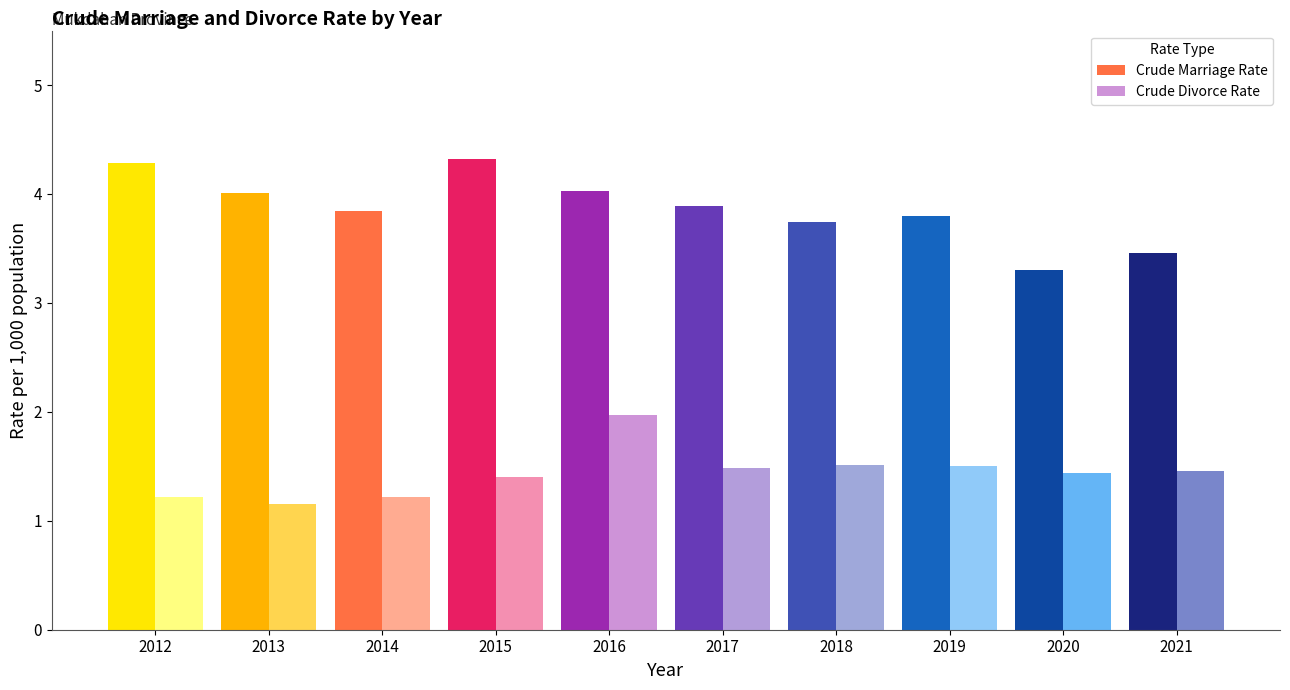

Reading left to right, transcribe all the data shown in this chart.

Crude Marriage Rate: 2012=4.3	2013=4.0	2014=3.8	2015=4.3	2016=4.0	2017=3.9	2018=3.7	2019=3.8	2020=3.3	2021=3.5
Crude Divorce Rate: 2012=1.2	2013=1.1	2014=1.2	2015=1.4	2016=2.0	2017=1.5	2018=1.5	2019=1.5	2020=1.4	2021=1.5